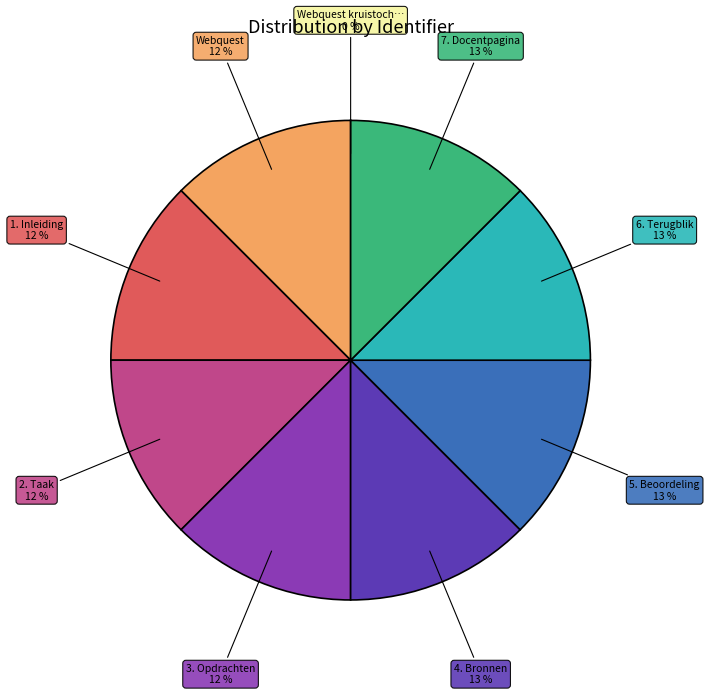

To the nearest percent, what is the difference between the largest and smallest slice percentages?

13%